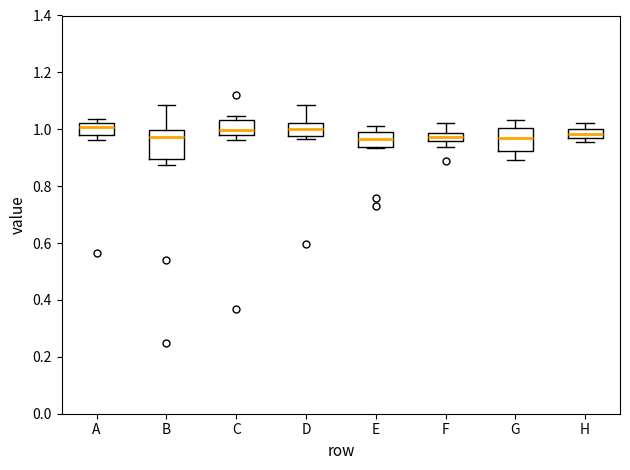

Which box is the tallest, from its lower edge to its upper edge?

B